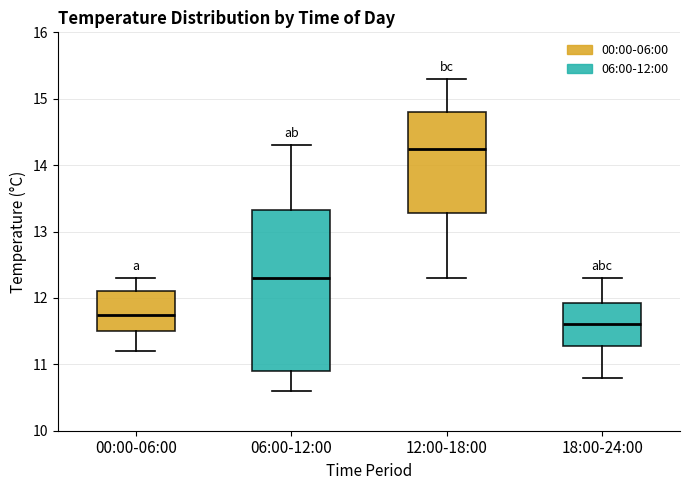

Reading left to right, transcribe this box plot: for each box, give where its median line is, the range the box spans, and where its two whiskers end, as read against the y-axis. The values are not printed on the chart, so give them approximately, as read against the axis.

00:00-06:00: median 11.8, box 11.5 to 12.1, whiskers 11.2 to 12.3
06:00-12:00: median 12.3, box 10.9 to 13.3, whiskers 10.6 to 14.3
12:00-18:00: median 14.3, box 13.3 to 14.8, whiskers 12.3 to 15.3
18:00-24:00: median 11.6, box 11.3 to 11.9, whiskers 10.8 to 12.3